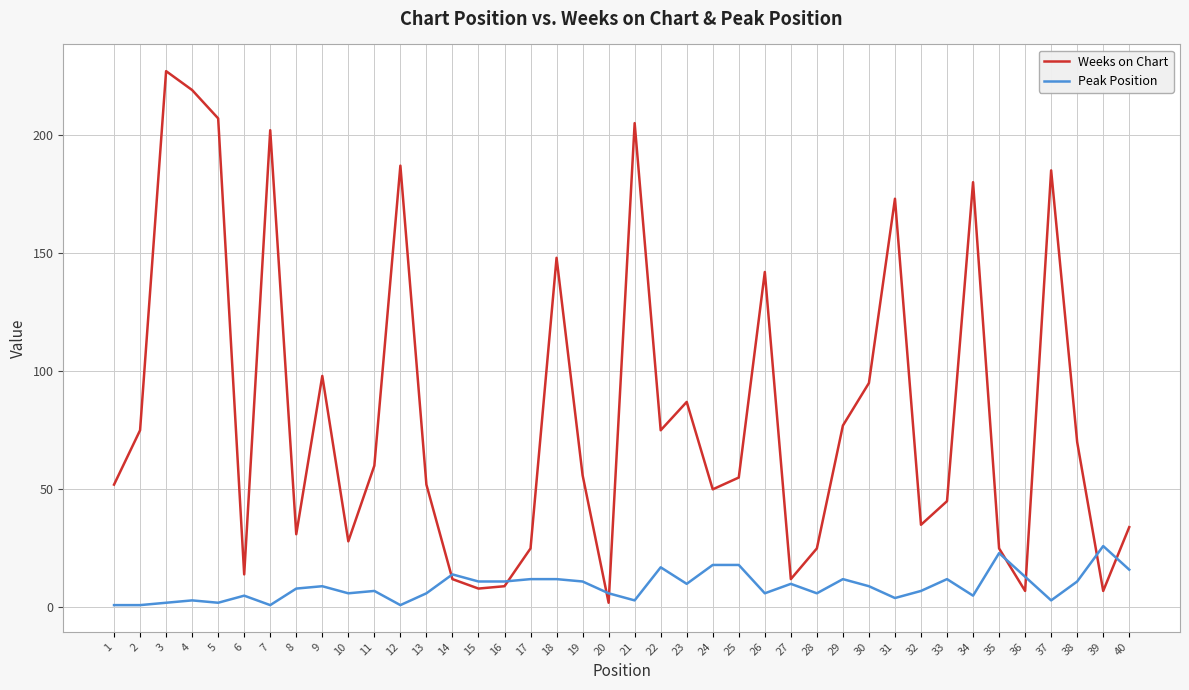

Is it true that Weeks on Chart equals 142 at 26?

True